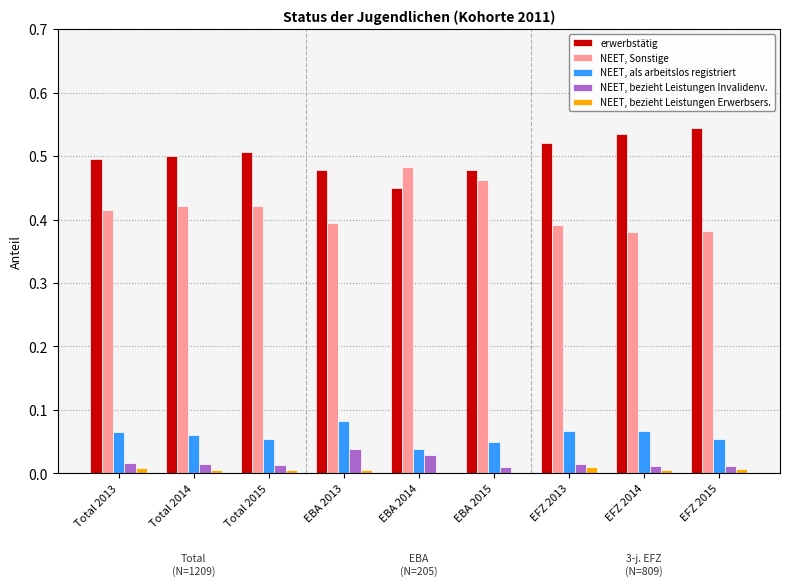

What is the total value across all series at Total 2015?

1.0